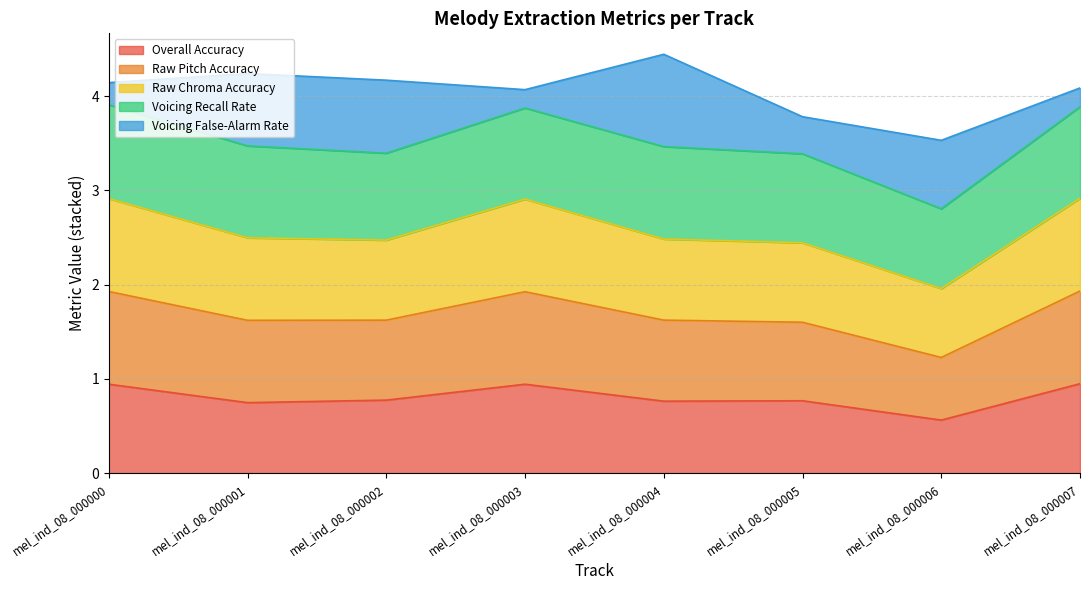

How many data points does each series have?

8